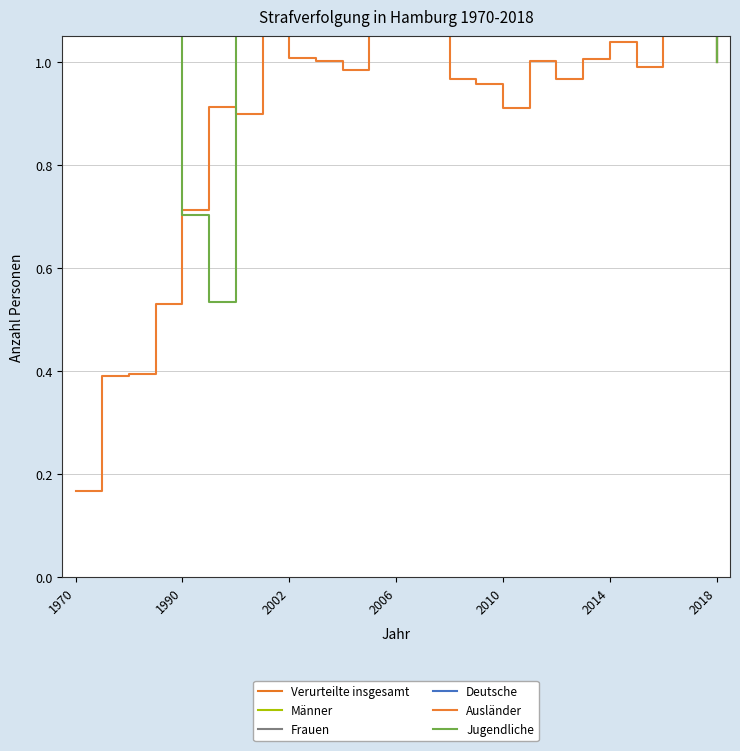

Where is the first local maximum for Männer?

1990